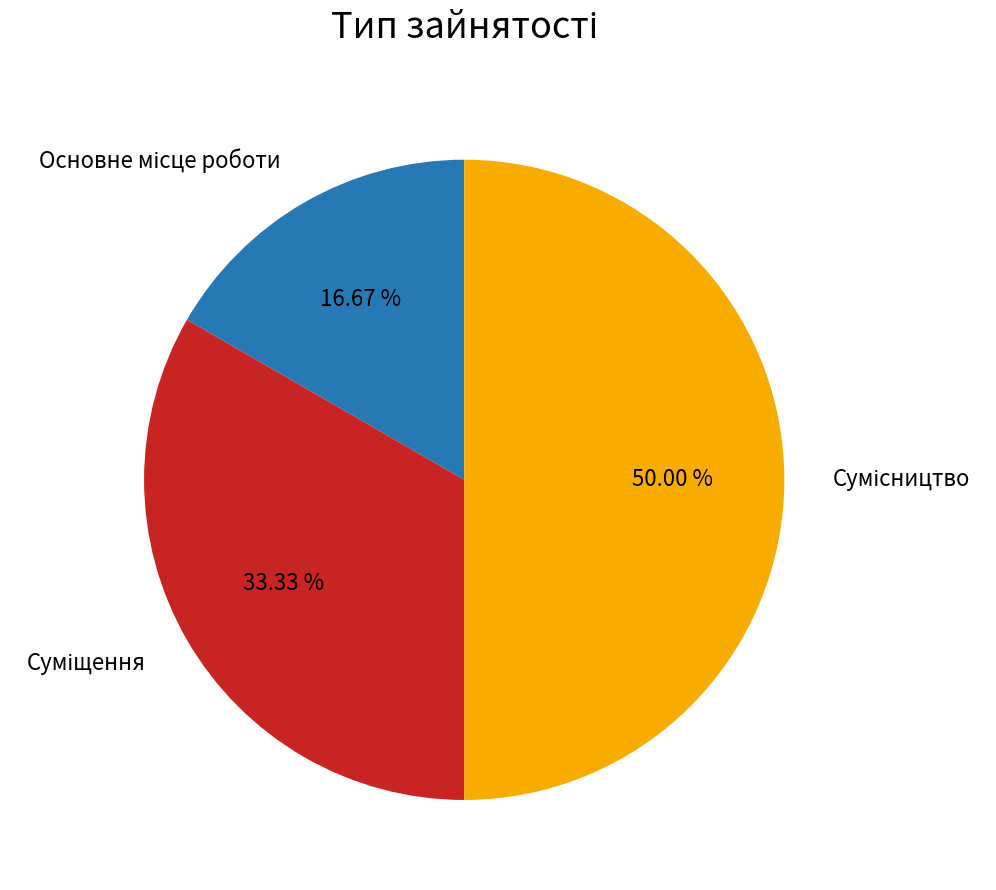

True or false: Основне місце роботи accounts for 17% of the total.

True